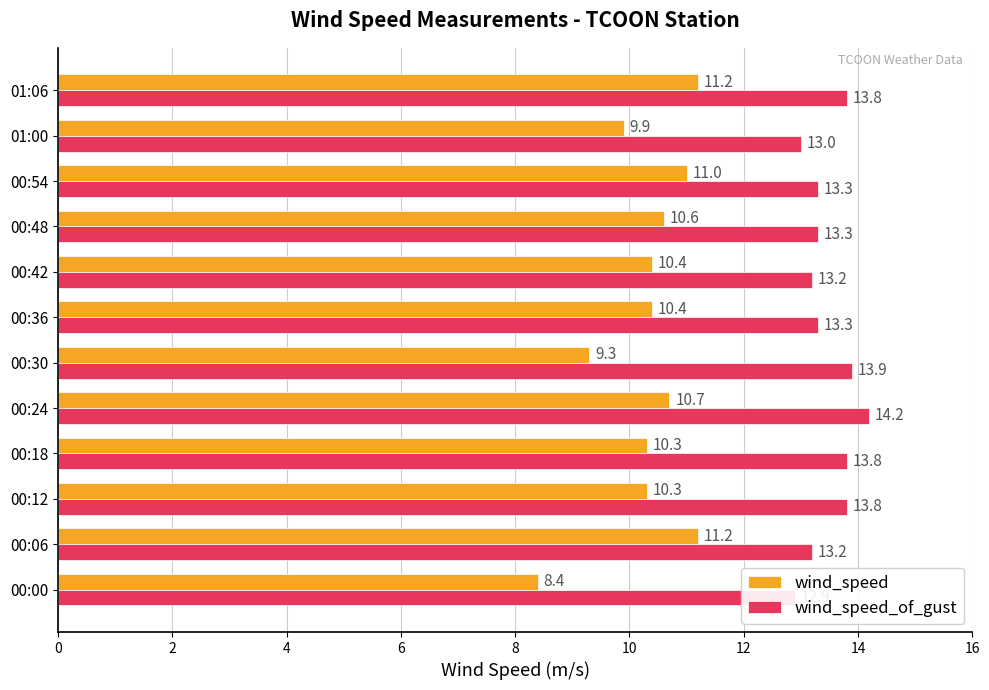

Does the chart contain stacked bars?

No